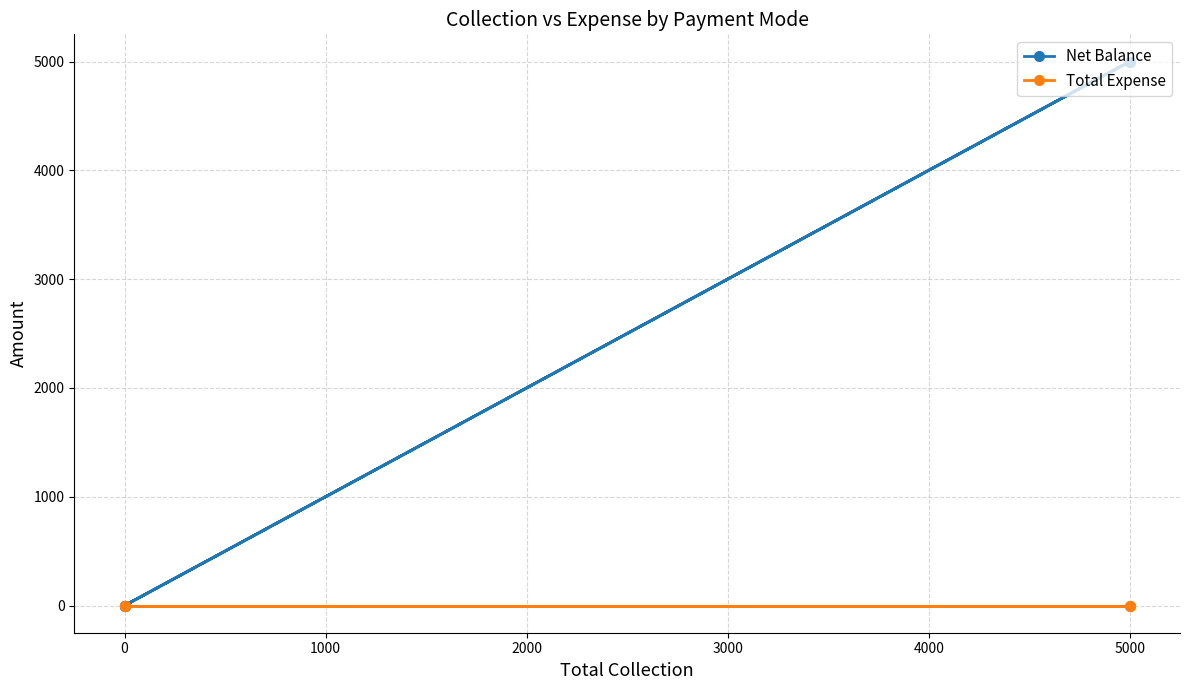

What is the value of the Net Balance point at the 4th from the left?

5000